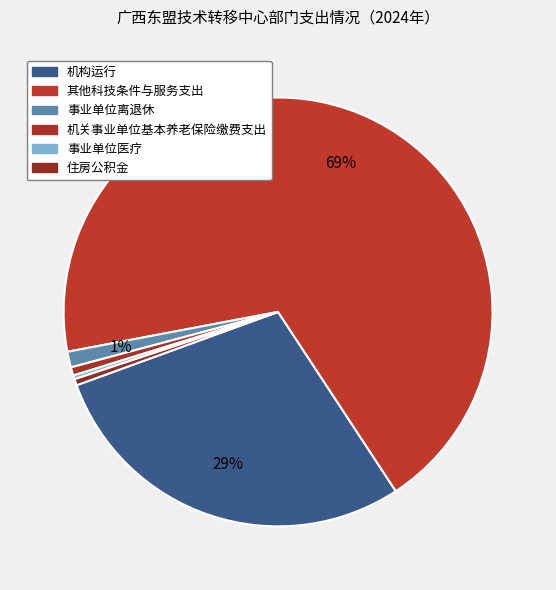

True or false: 机关事业单位基本养老保险缴费支出 accounts for 1% of the total.

True